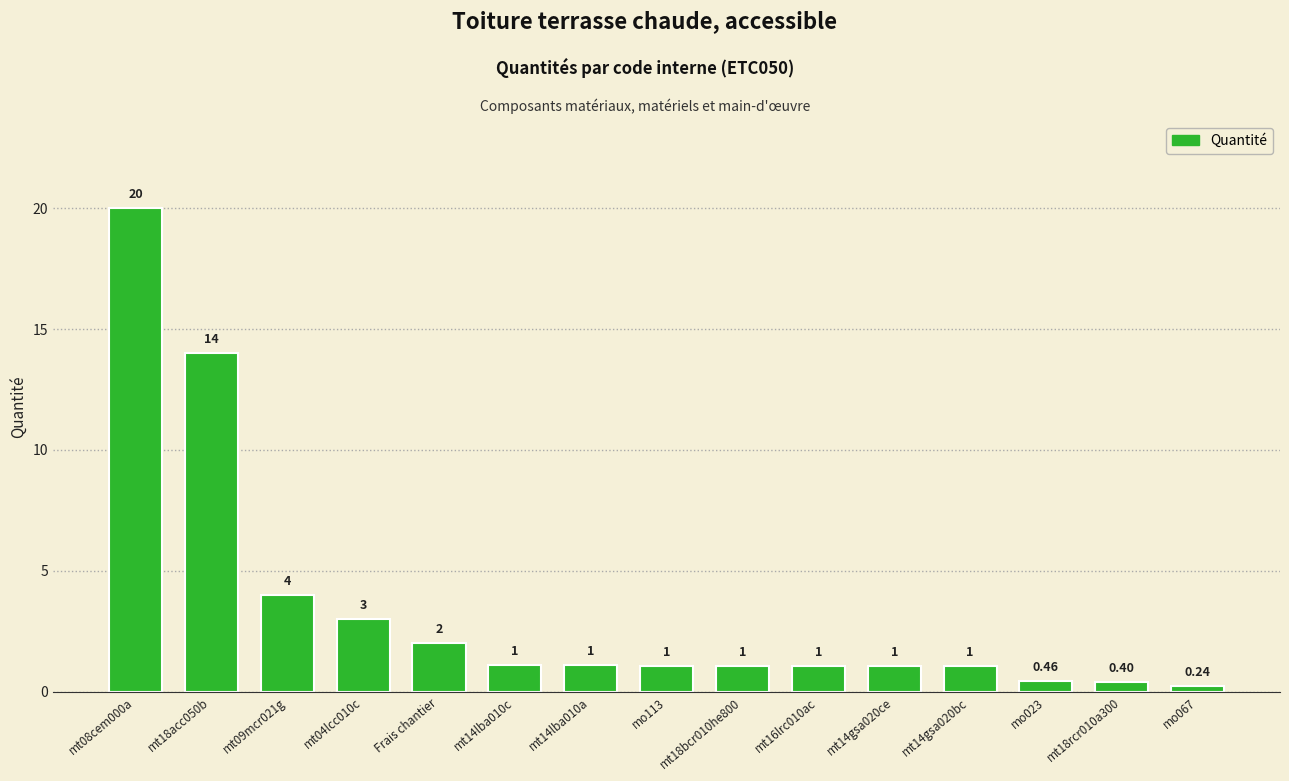

What is the difference between the values at mt18acc050b and mt04lcc010c?

11.0